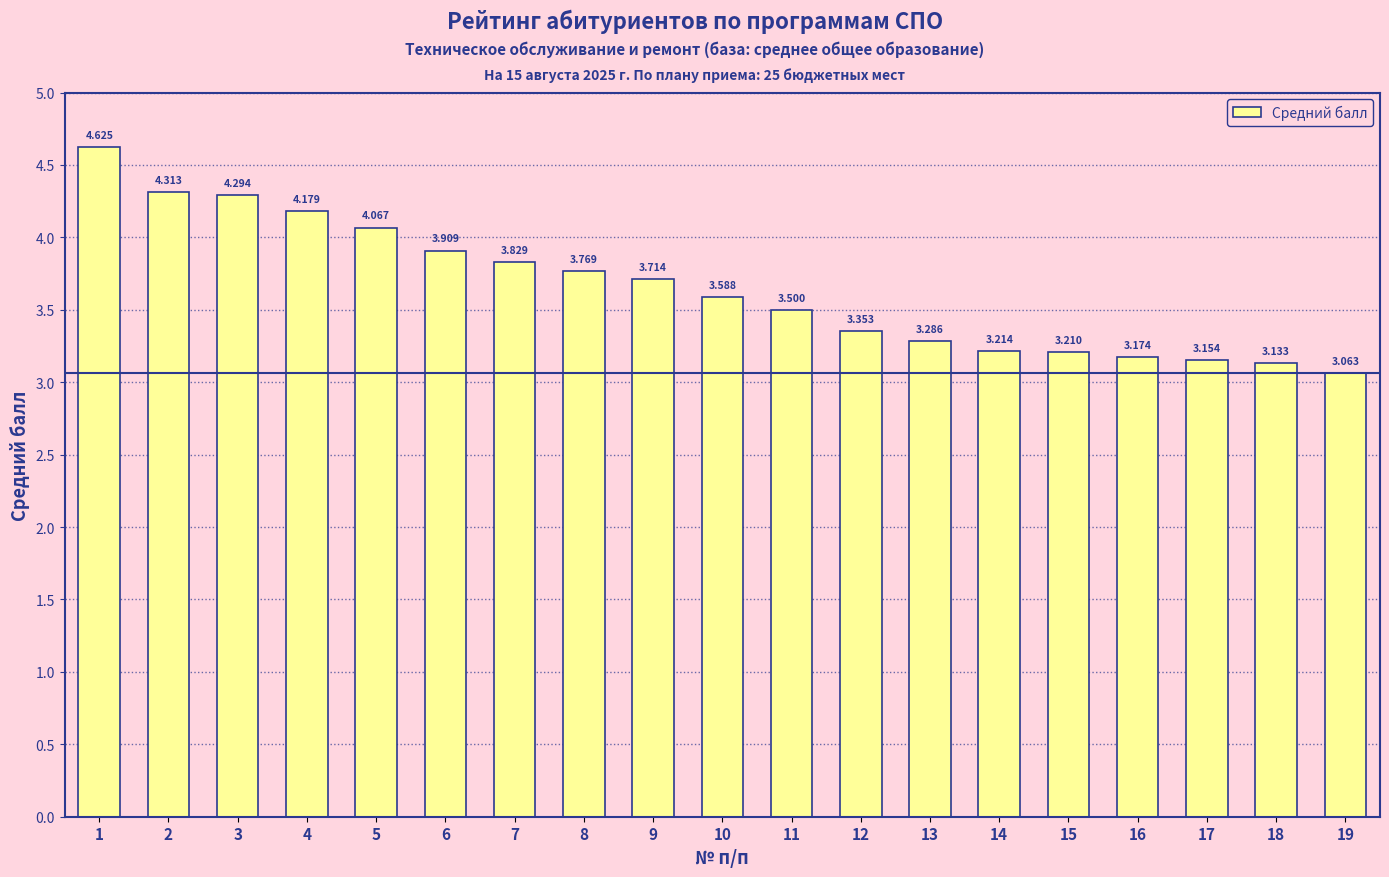

What is the smallest value displayed?

3.1